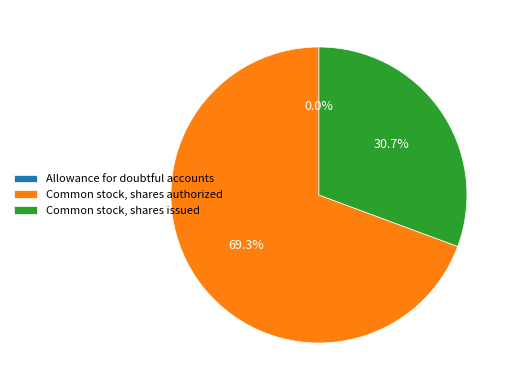

Is Common stock, shares authorized the majority of the pie?

Yes